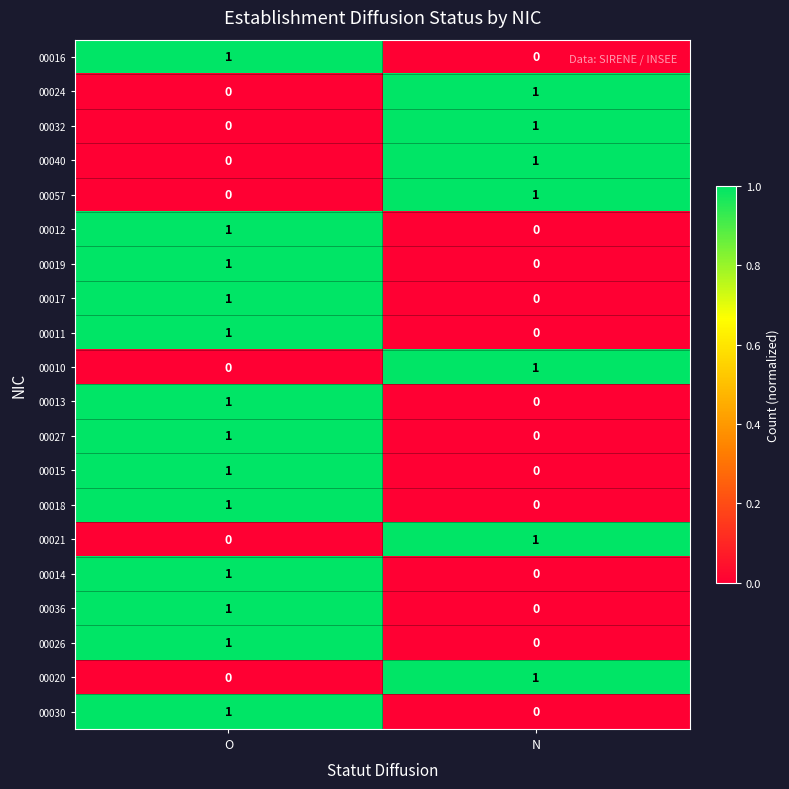

The 00027 series shows 1 at O. True or false?

True